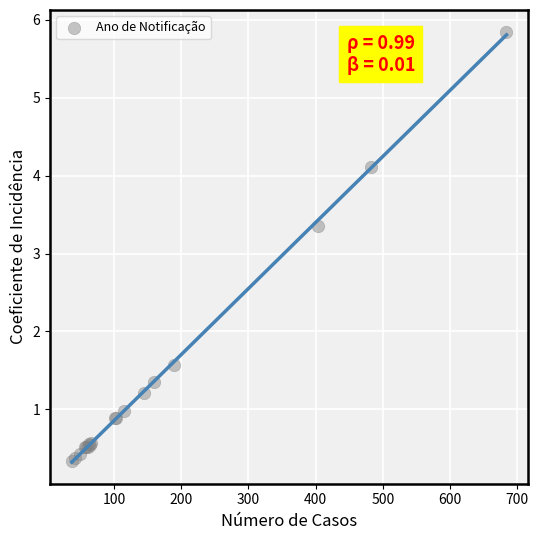

What Y value in the scatter plot is closest to 3?

3.4